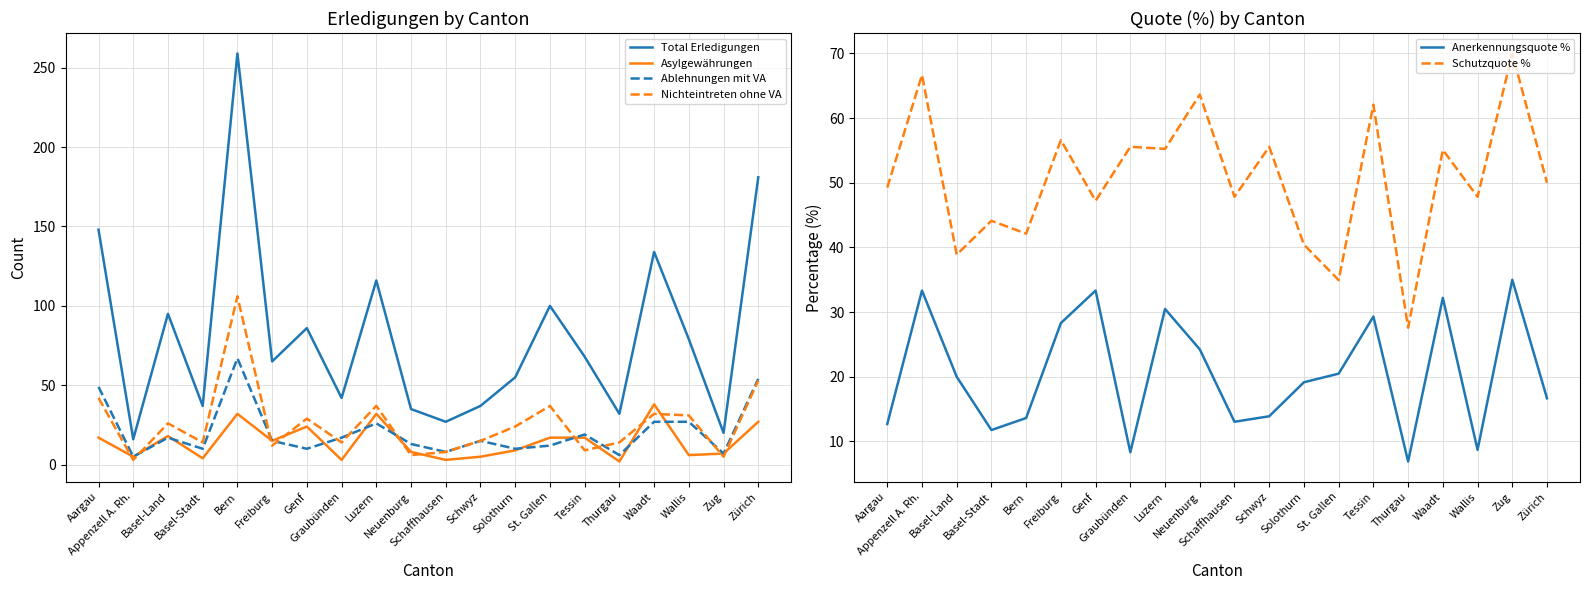

Where does the Anerkennungsquote % series first go above 20?

Appenzell A. Rh.